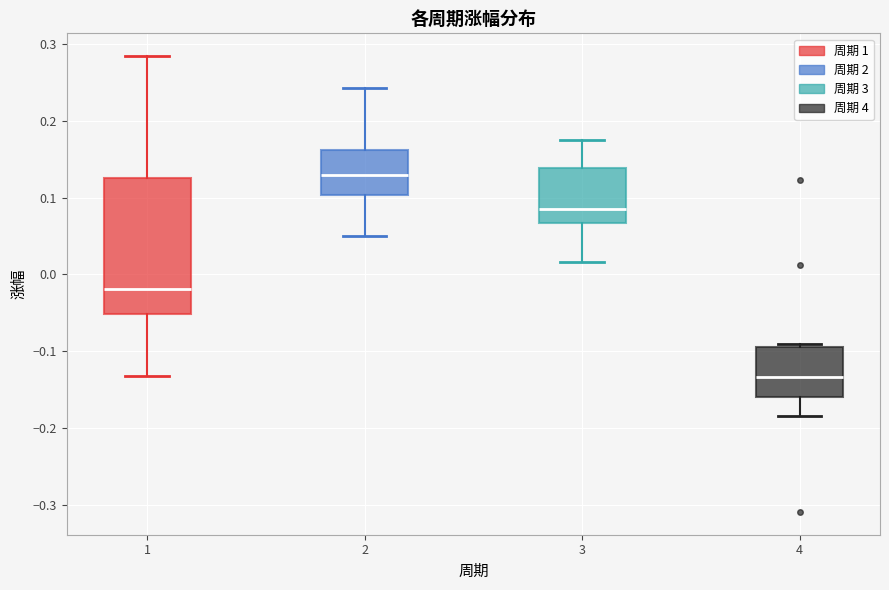

Reading left to right, read every box against the y-axis: the position of its median line, the range the box covers, and the ends of its whiskers. The values are not printed on the chart, so give them approximately, as read against the axis.

1: median -0.02, box -0.05 to 0.12, whiskers -0.13 to 0.28
2: median 0.13, box 0.10 to 0.16, whiskers 0.05 to 0.24
3: median 0.09, box 0.07 to 0.14, whiskers 0.02 to 0.17
4: median -0.13, box -0.16 to -0.09, whiskers -0.19 to -0.09 (just above the box's upper edge)